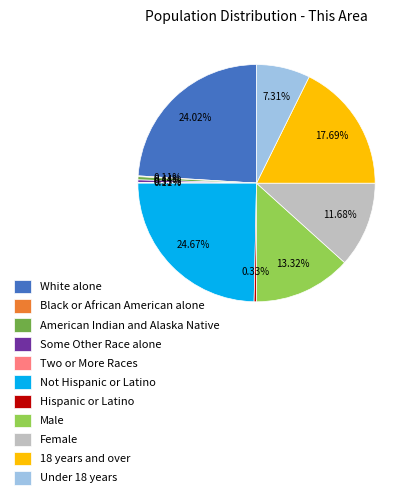

Combined, do Hispanic or Latino and Under 18 years account for over 50%?

No